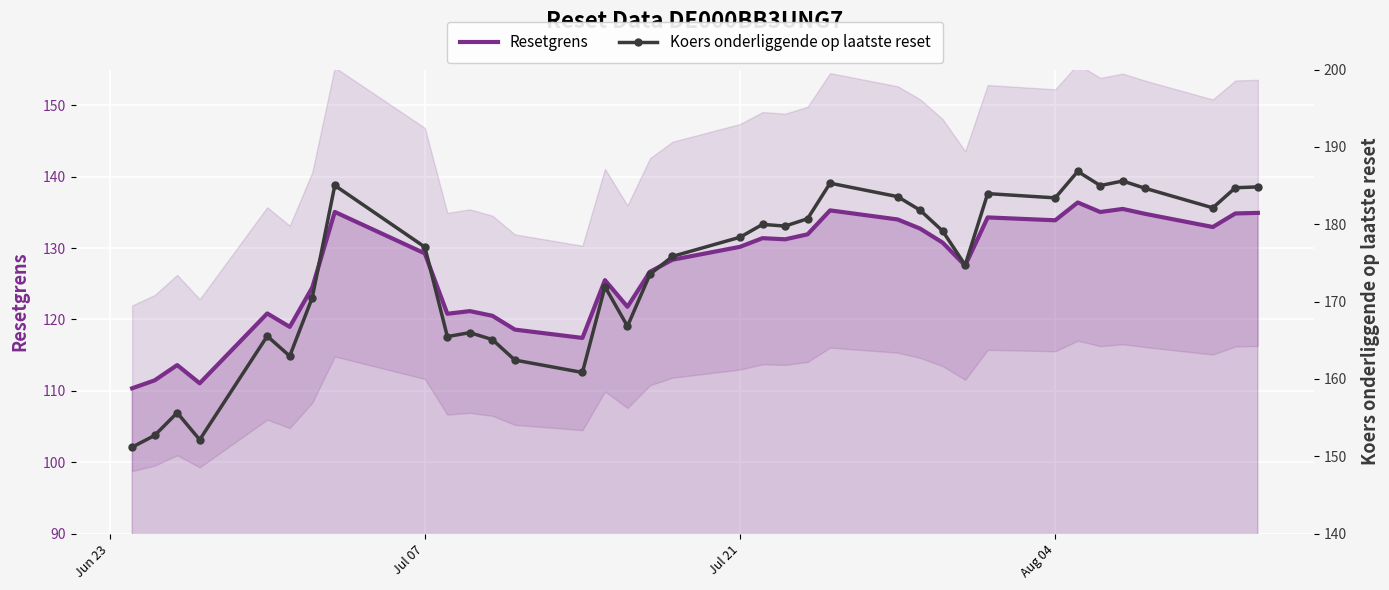

What is the maximum value for Resetgrens?

136.4